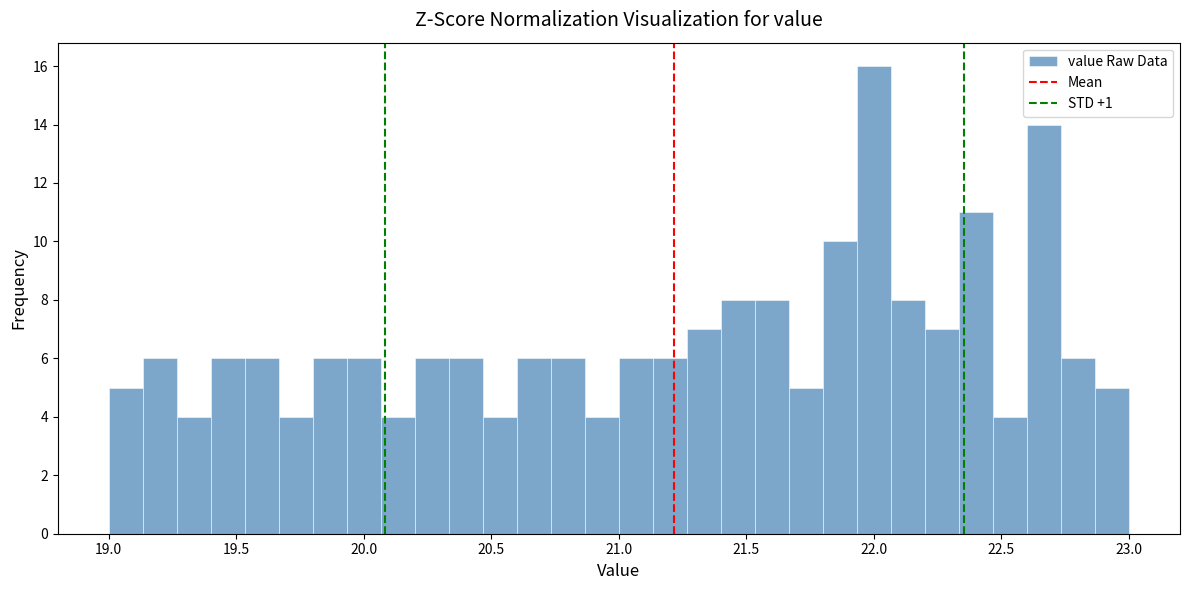

Read against the x-axis, roughly where is the centre of the tallest bar?

22.00